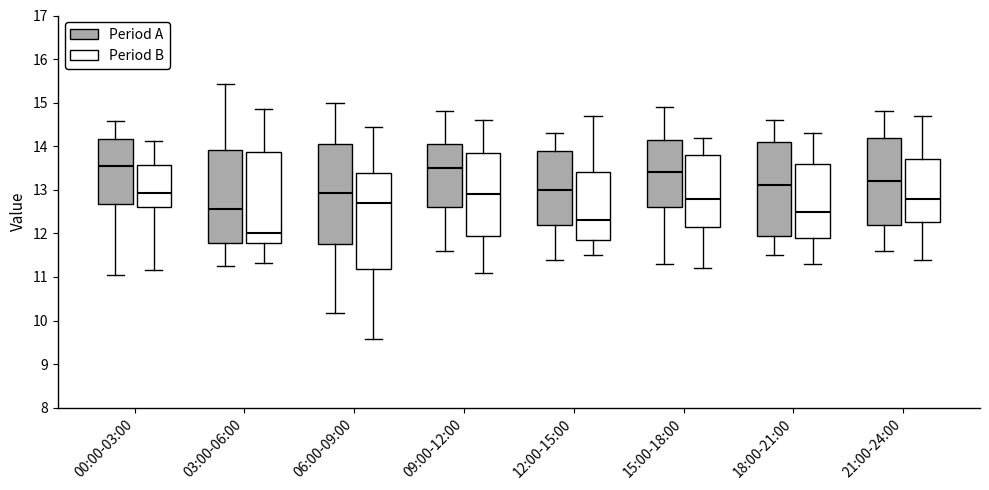

Reading left to right, transcribe this box plot: for each box, give where its median line is, the range the box spans, and where its two whiskers end, as read against the y-axis. The values are not printed on the chart, so give them approximately, as read against the axis.

00:00-03:00 (Period A): median 13.6, box 12.7 to 14.2, whiskers 11.1 to 14.6
00:00-03:00 (Period B): median 12.9, box 12.6 to 13.6, whiskers 11.2 to 14.1
03:00-06:00 (Period A): median 12.6, box 11.8 to 13.9, whiskers 11.3 to 15.4
03:00-06:00 (Period B): median 12.0, box 11.8 to 13.9, whiskers 11.3 to 14.9
06:00-09:00 (Period A): median 12.9, box 11.8 to 14.0, whiskers 10.2 to 15.0
06:00-09:00 (Period B): median 12.7, box 11.2 to 13.4, whiskers 9.6 to 14.5
09:00-12:00 (Period A): median 13.5, box 12.6 to 14.1, whiskers 11.6 to 14.8
09:00-12:00 (Period B): median 12.9, box 12.0 to 13.9, whiskers 11.1 to 14.6
12:00-15:00 (Period A): median 13.0, box 12.2 to 13.9, whiskers 11.4 to 14.3
12:00-15:00 (Period B): median 12.3, box 11.9 to 13.4, whiskers 11.5 to 14.7
15:00-18:00 (Period A): median 13.4, box 12.6 to 14.2, whiskers 11.3 to 14.9
15:00-18:00 (Period B): median 12.8, box 12.2 to 13.8, whiskers 11.2 to 14.2
18:00-21:00 (Period A): median 13.1, box 12.0 to 14.1, whiskers 11.5 to 14.6
18:00-21:00 (Period B): median 12.5, box 11.9 to 13.6, whiskers 11.3 to 14.3
21:00-24:00 (Period A): median 13.2, box 12.2 to 14.2, whiskers 11.6 to 14.8
21:00-24:00 (Period B): median 12.8, box 12.3 to 13.7, whiskers 11.4 to 14.7